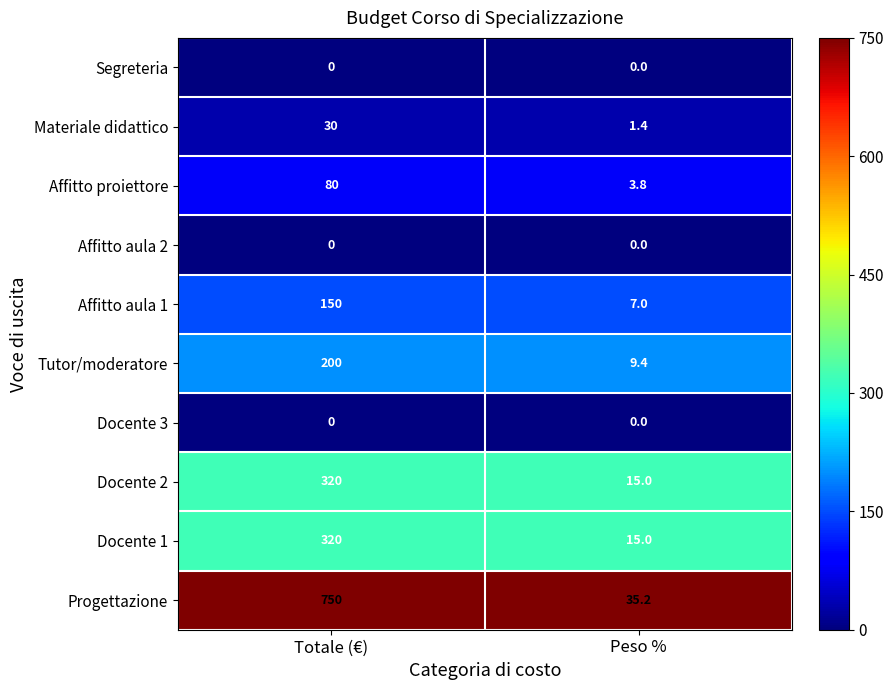

What is the lowest value of the Docente 1 series?

15.0